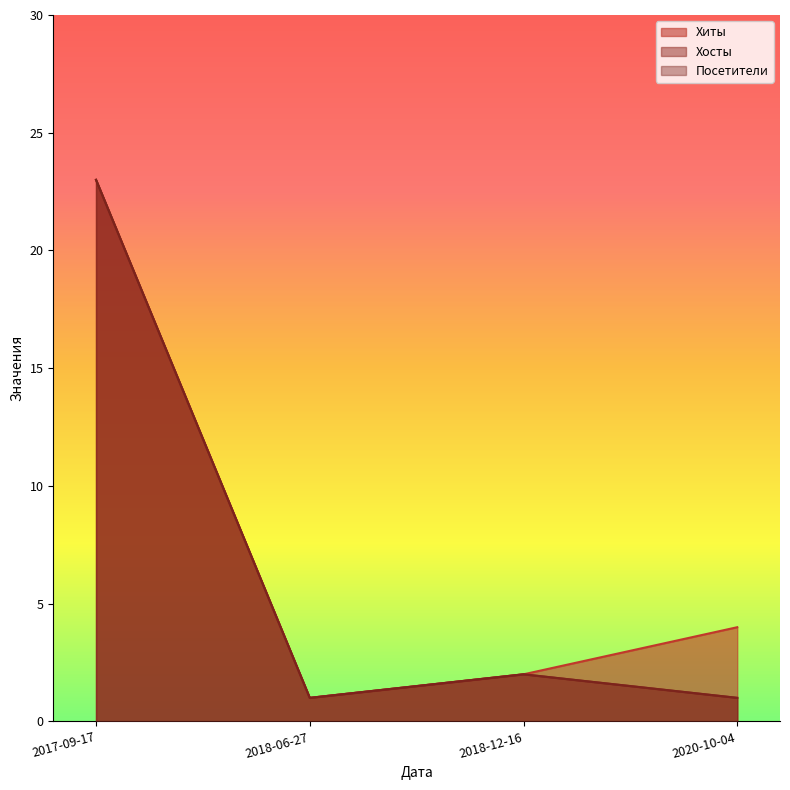

The value of Хиты at 2018-06-27 is 1. True or false?

True